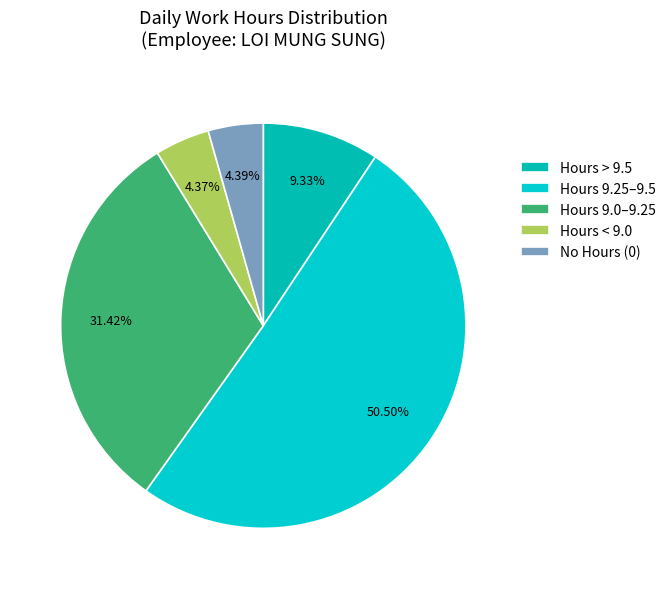

Count the number of slices in the pie.

5